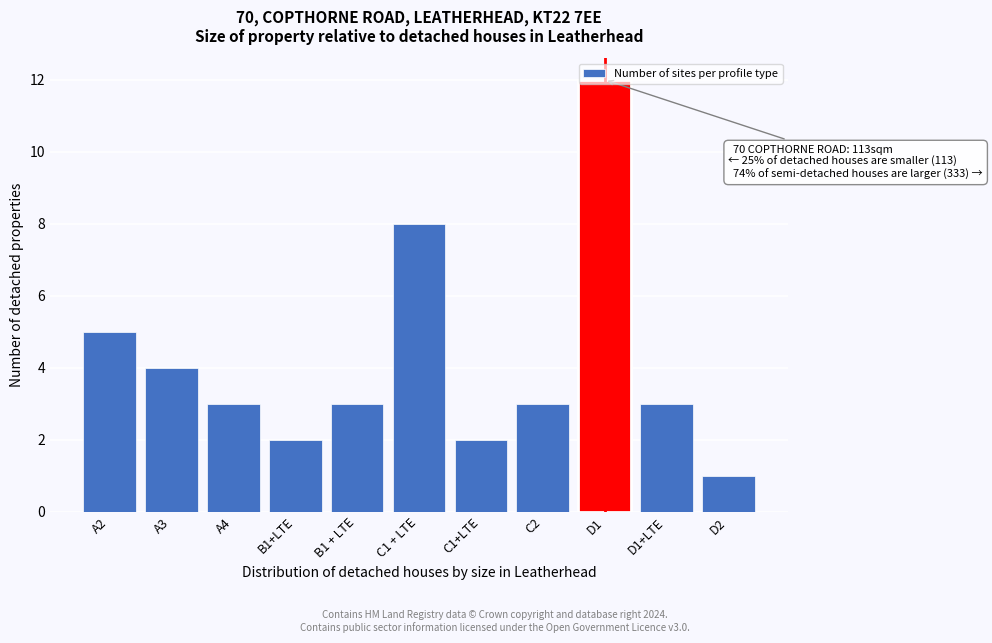

Is it true that the value at B1+LTE is 2?

True